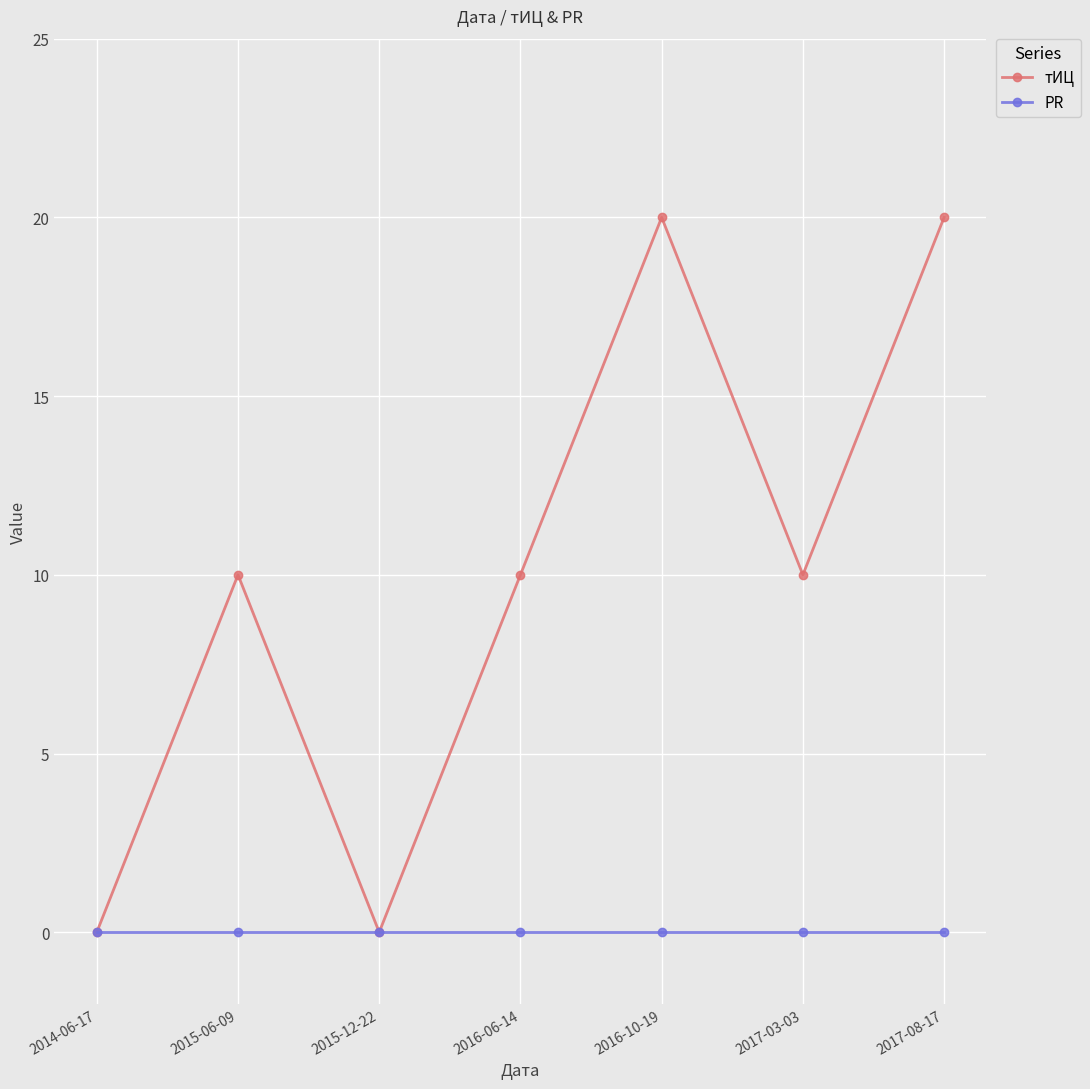

Is it true that тИЦ equals 20 at 2017-08-17?

True